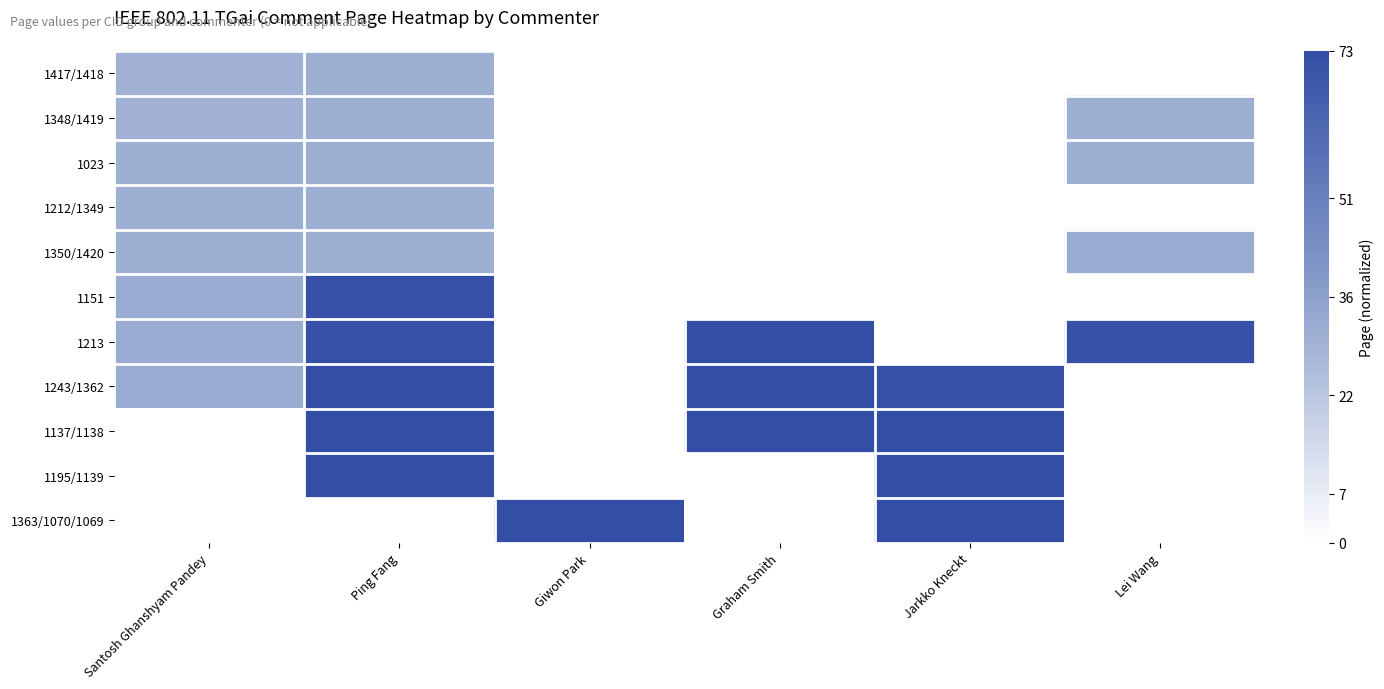

List the series in order of their peak value, lowest first.

1417/1418, 1348/1419, 1023, 1212/1349, 1350/1420, 1151, 1213, 1243/1362, 1137/1138, 1195/1139, 1363/1070/1069